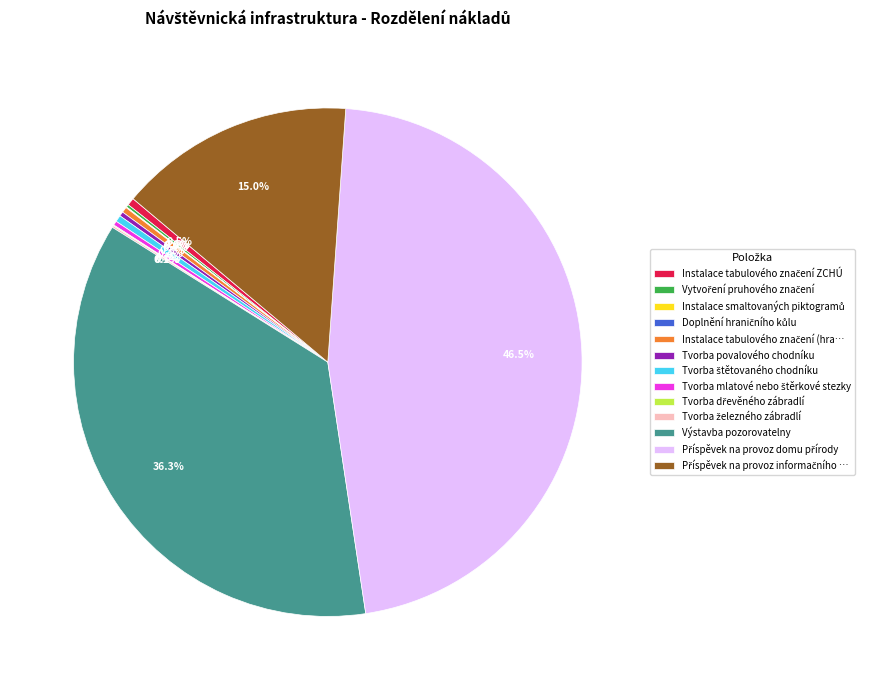

Is there any slice that represents more than half of the pie?

No